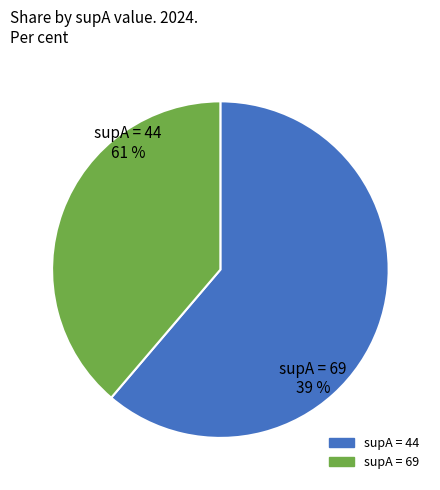

Is 69 the majority of the pie?

No